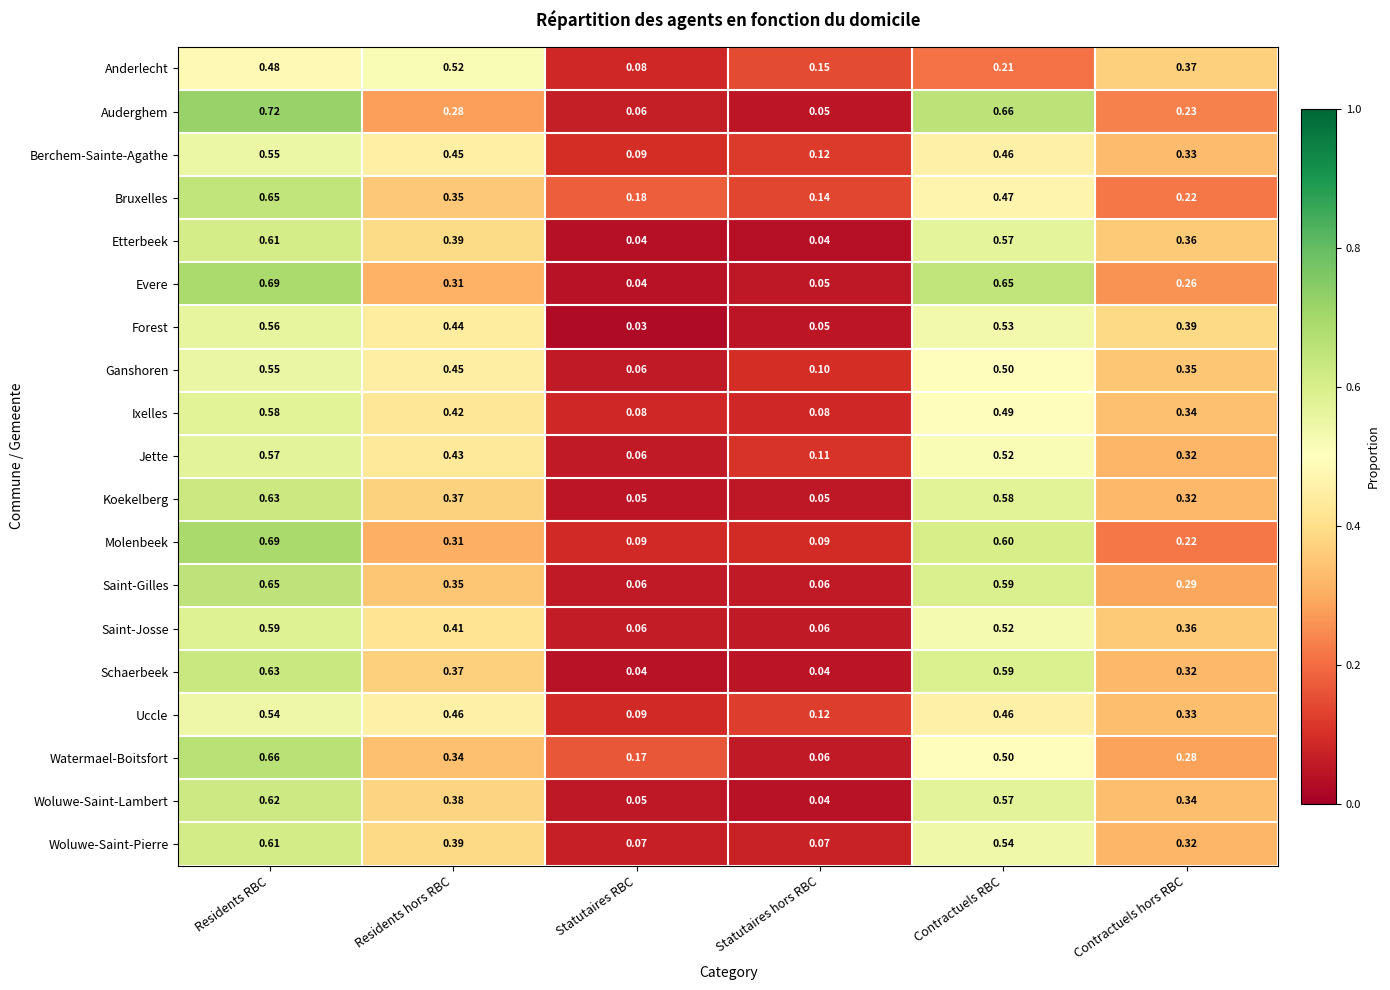

Between Residents RBC and Contractuels RBC, which series saw the biggest shift?

Anderlecht